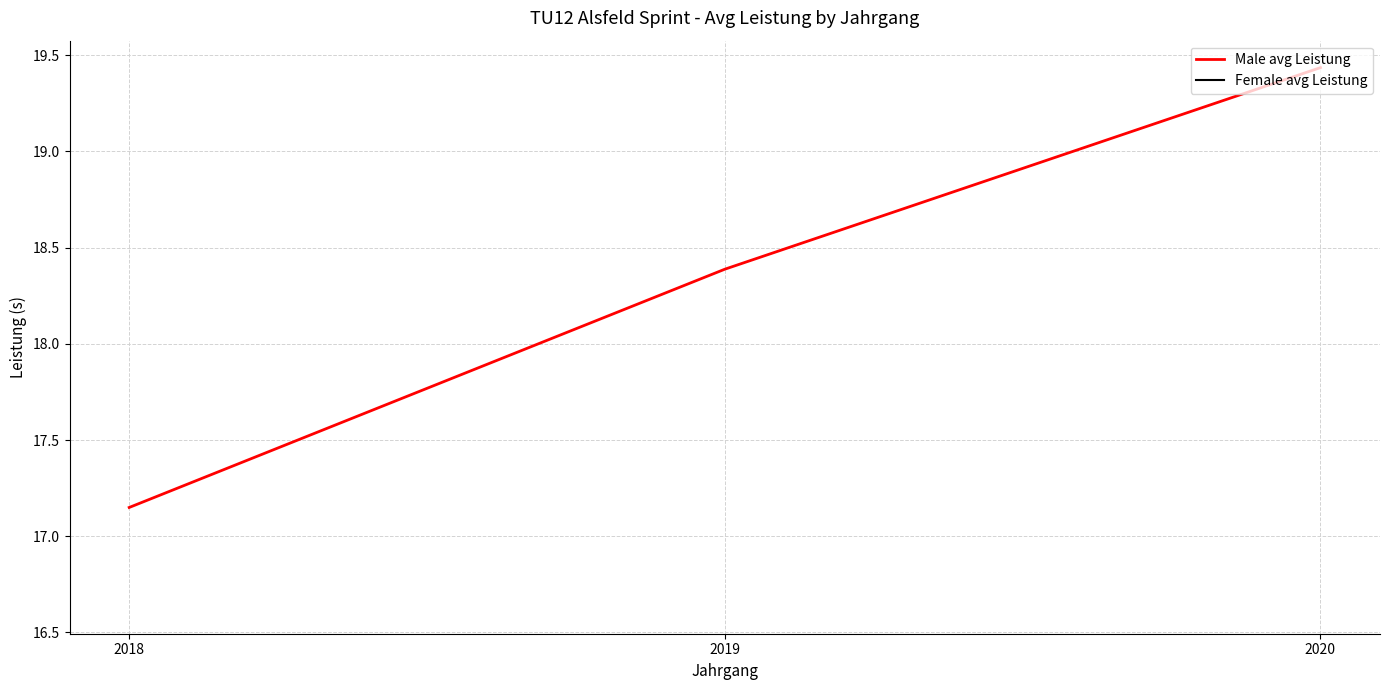

How many distinct data groups are displayed?

2